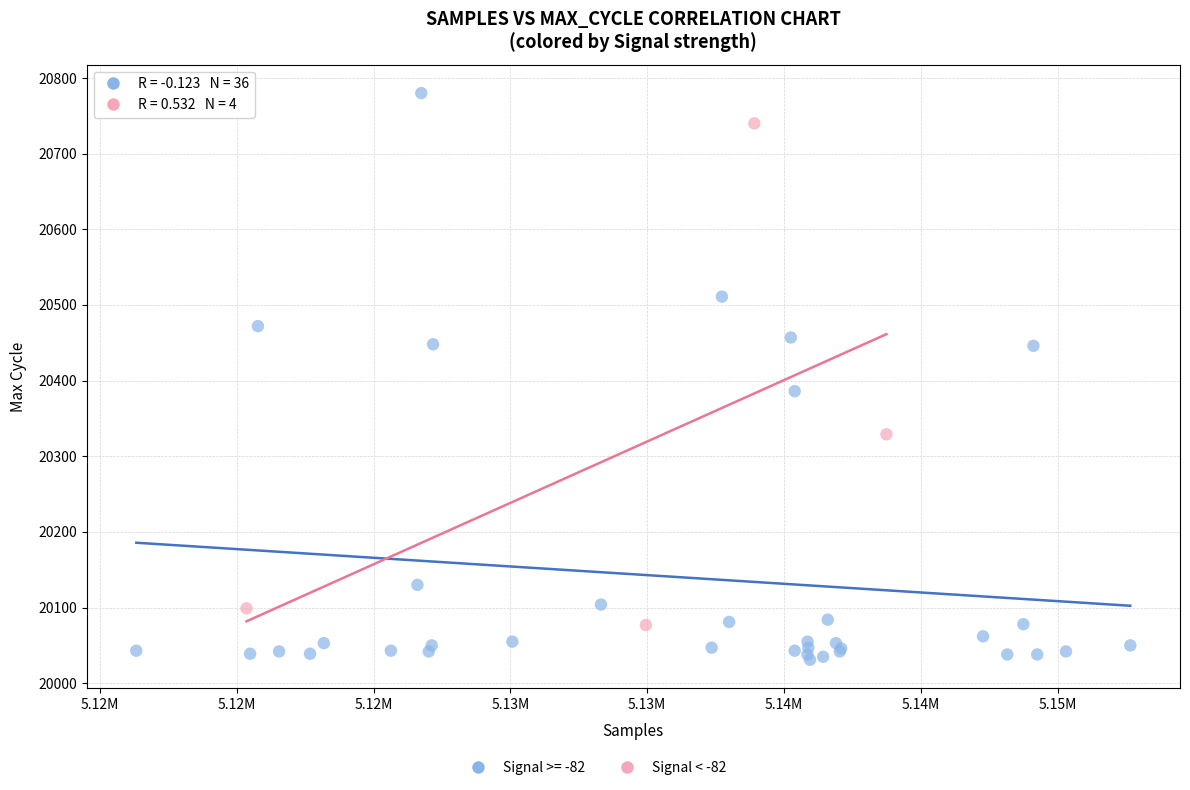

Which series reaches the maximum Y coordinate?

Signal >= -82